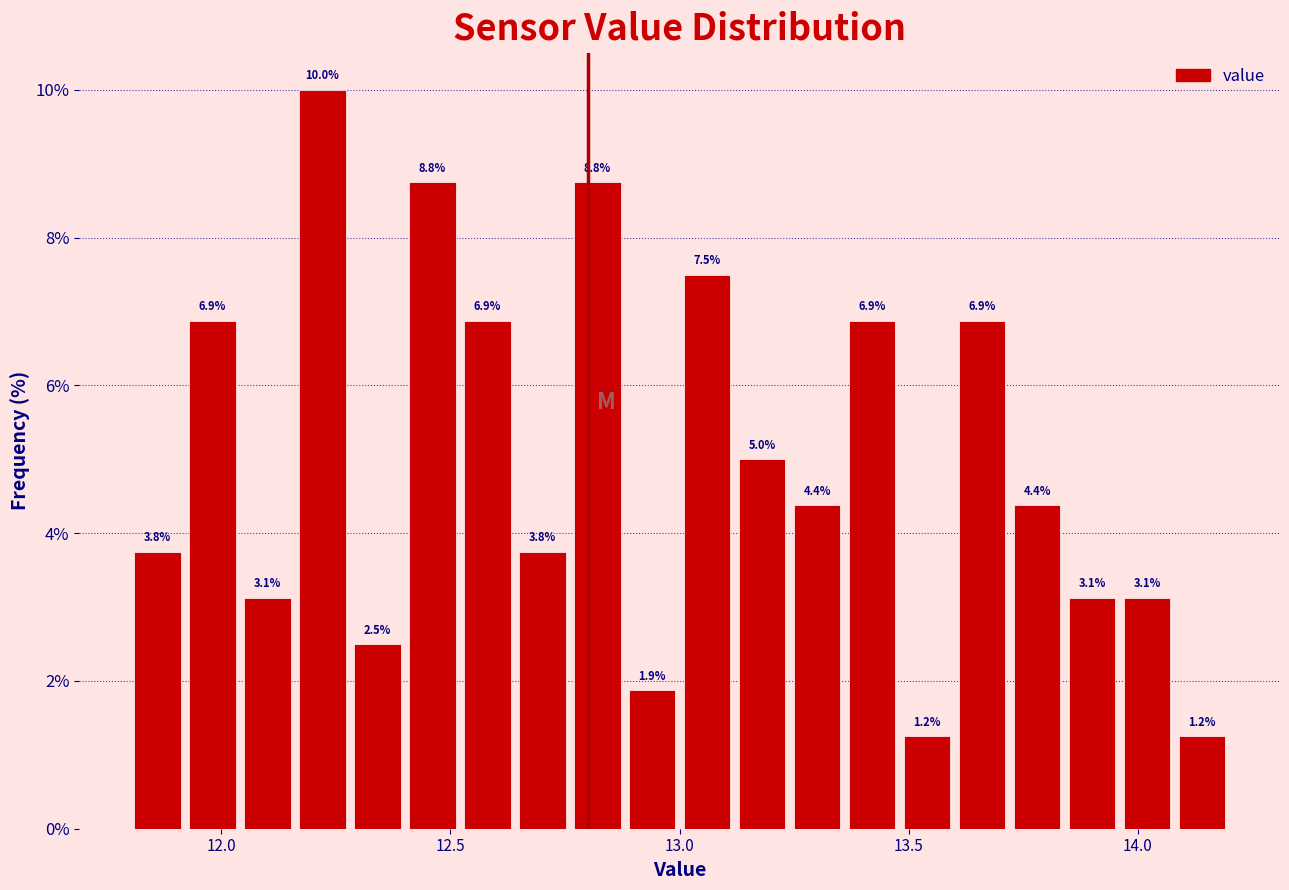

Read against the x-axis, roughly where is the centre of the tallest bar?

12.20